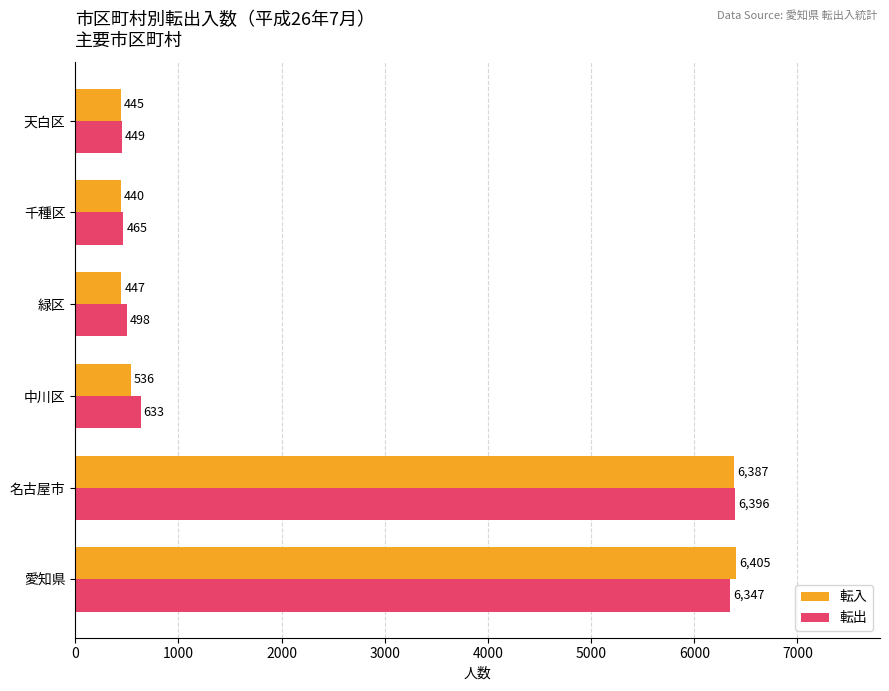

What is the lowest value of the 転出 series?

449